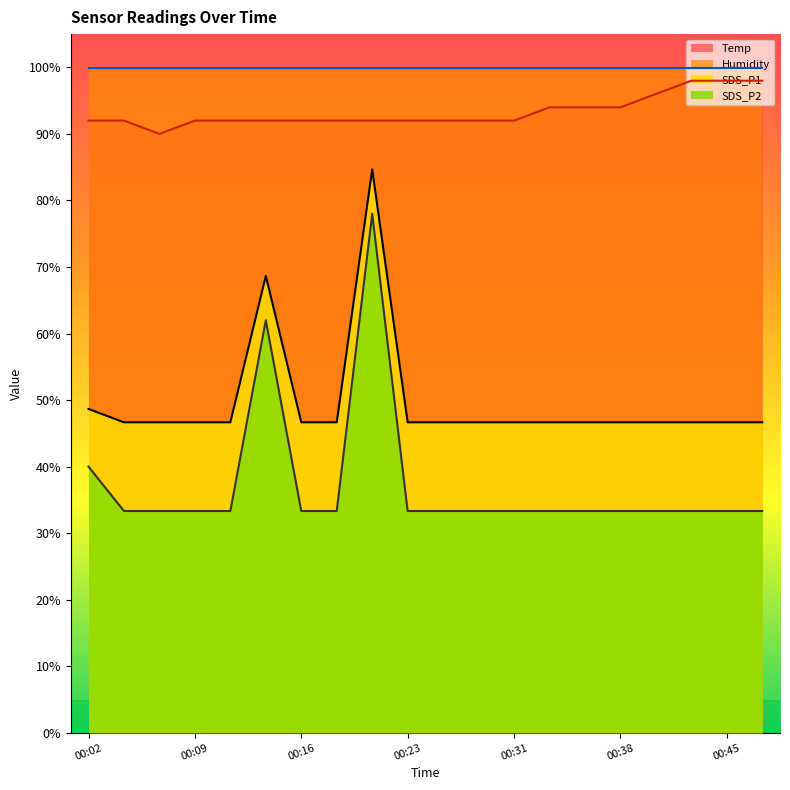

Rank the categories by SDS_P2 value from highest to lowest.

00:21, 00:14, 00:02, 00:04, 00:06, 00:09, 00:11, 00:16, 00:19, 00:23, 00:26, 00:28, 00:31, 00:33, 00:36, 00:38, 00:40, 00:43, 00:45, 00:48